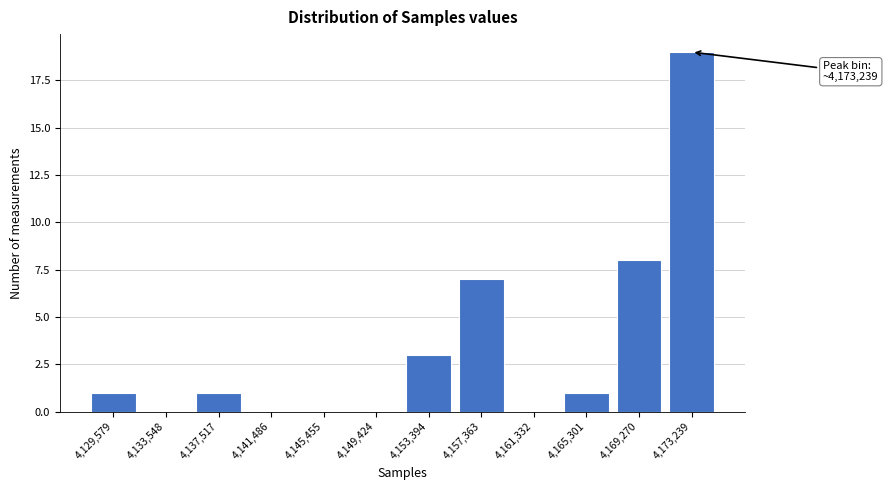

Reading left to right, transcribe all the data shown in this chart.

4,129,579=1	4,133,548=0	4,137,517=1	4,141,486=0	4,145,455=0	4,149,424=0	4,153,394=3	4,157,363=7	4,161,332=0	4,165,301=1	4,169,270=8	4,173,239=19